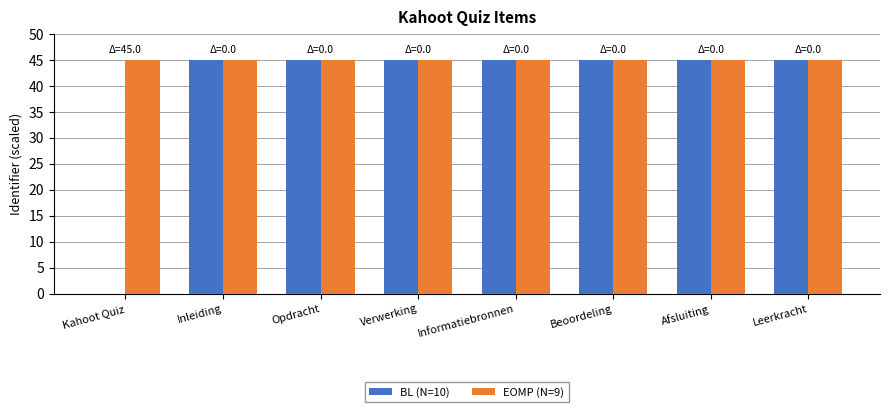

What is the average value of the EOMP (N=9) series?

45.0